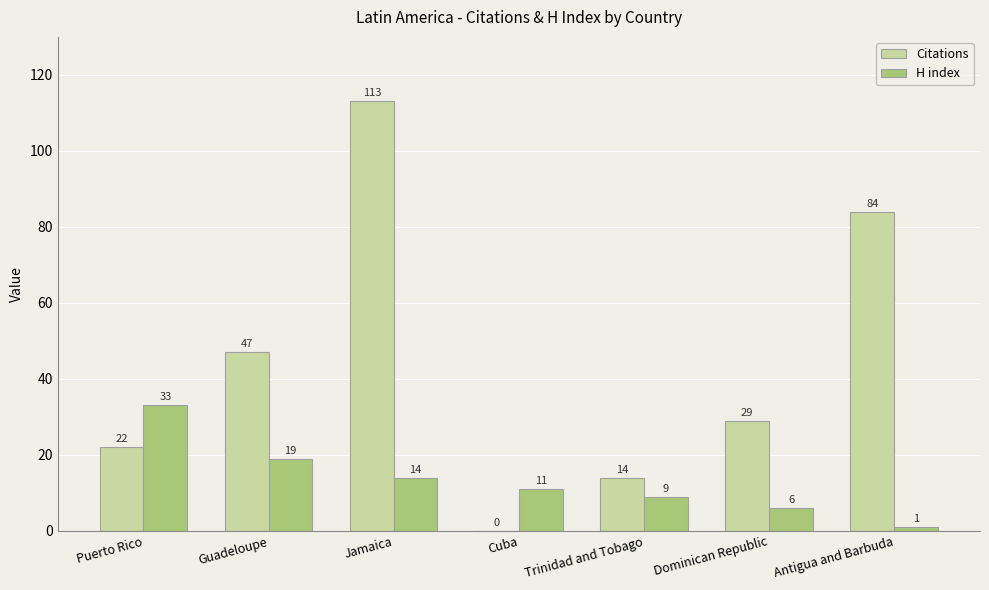

How many positive values does the Citations series have?

6